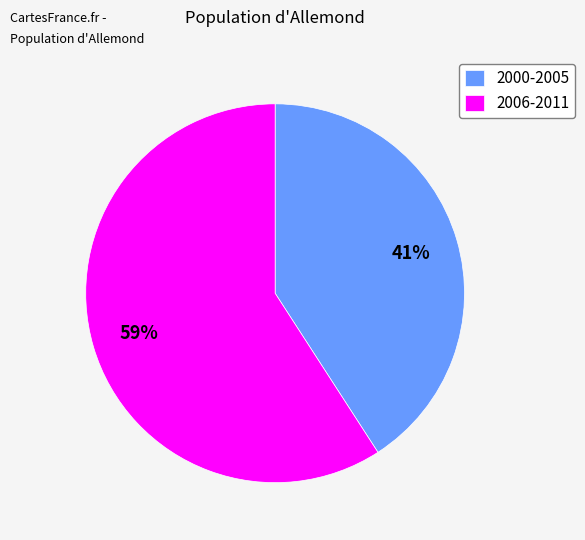

Does any single category account for the majority?

Yes